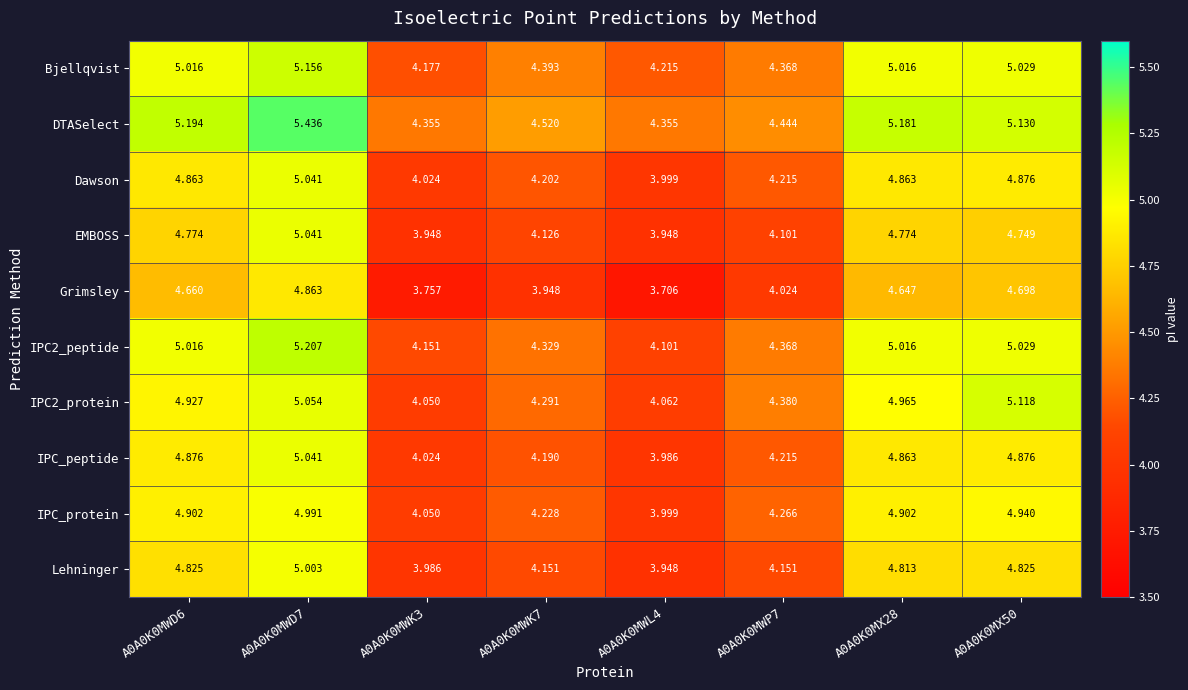

Is the value of Grimsley at A0A0K0MWP7 greater than the value of EMBOSS at A0A0K0MWD6?

No